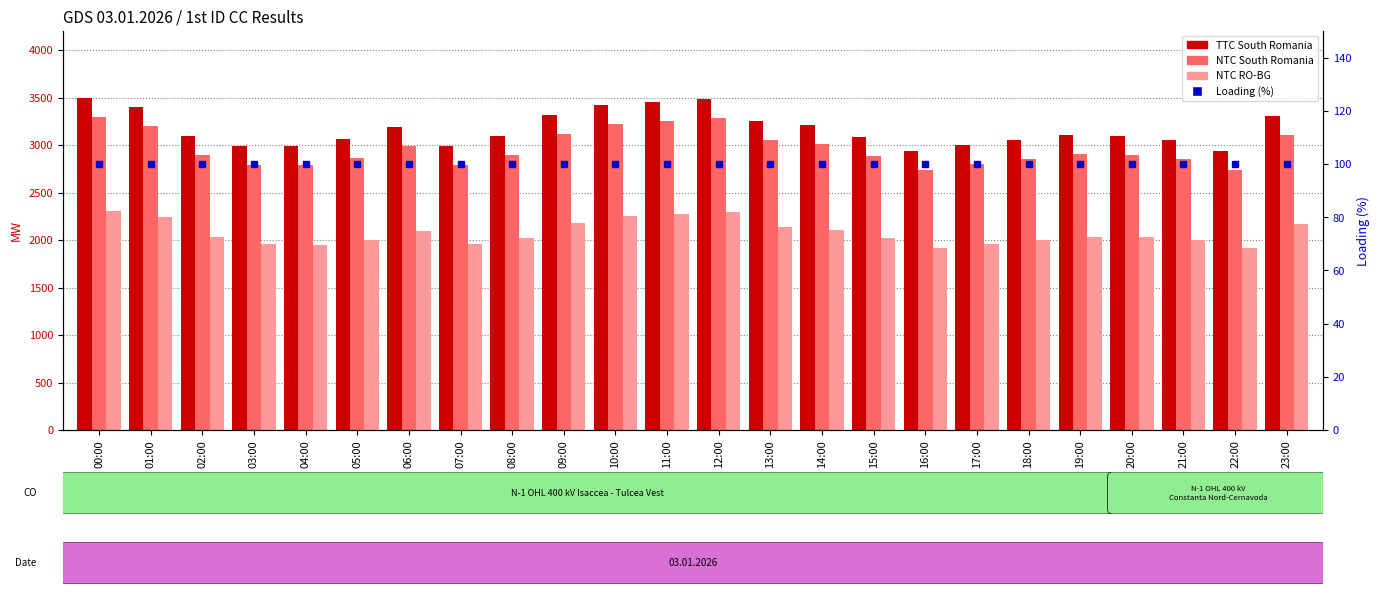

Is it true that TTC South Romania equals 3091 at 08:00?

True